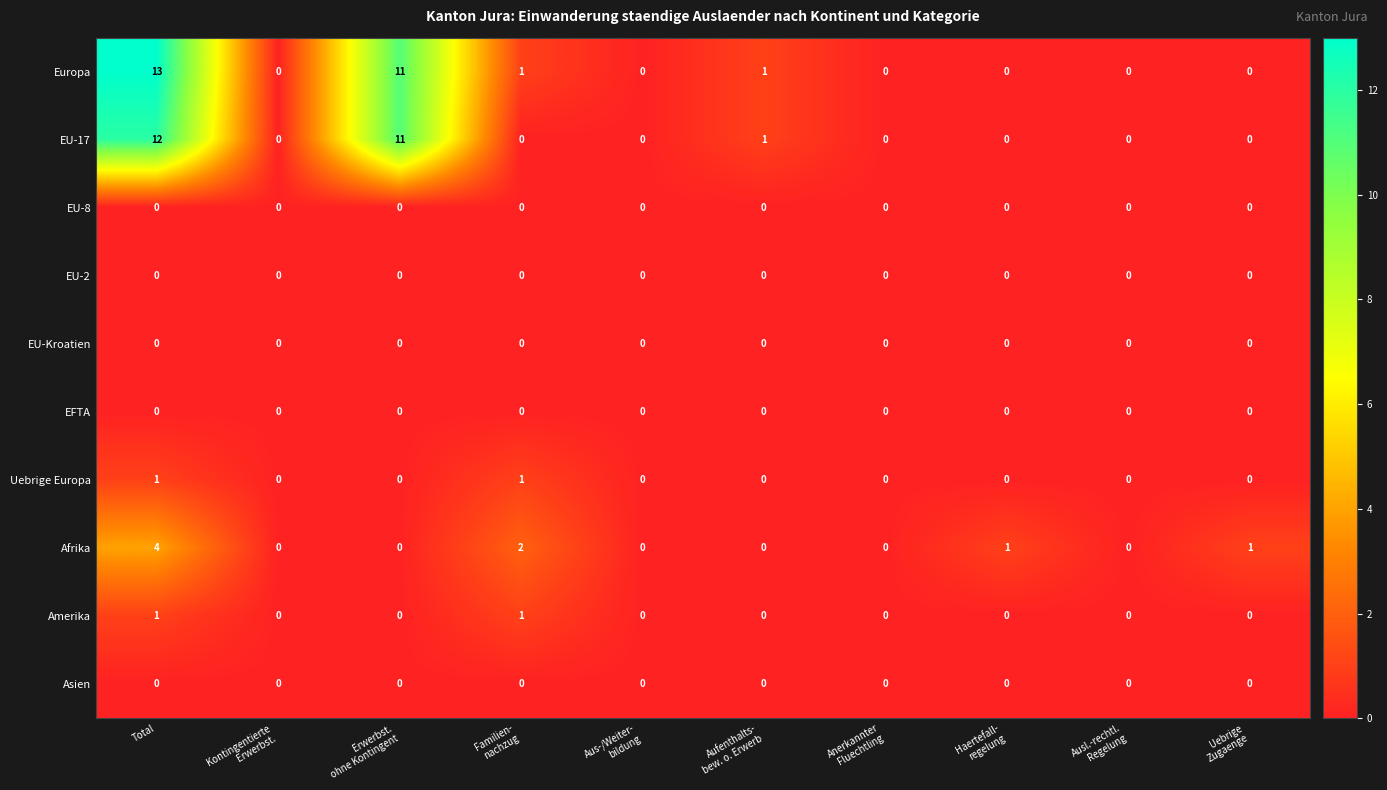

What is the sum of all Afrika values?

8